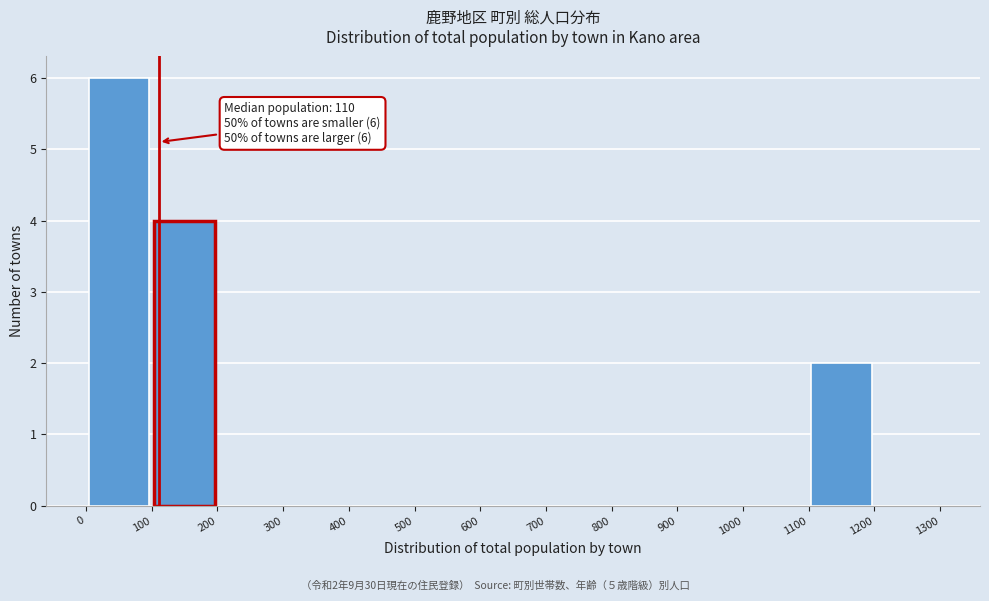

Which range on the x-axis has the tallest bar?

0 to 100